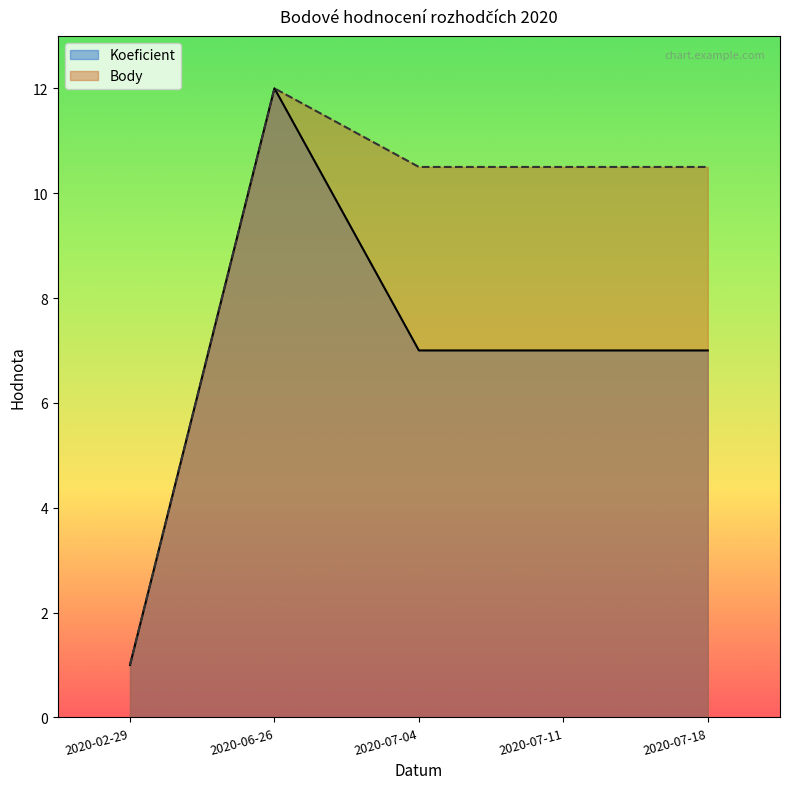

What is the average value of the Koeficient series?

6.8